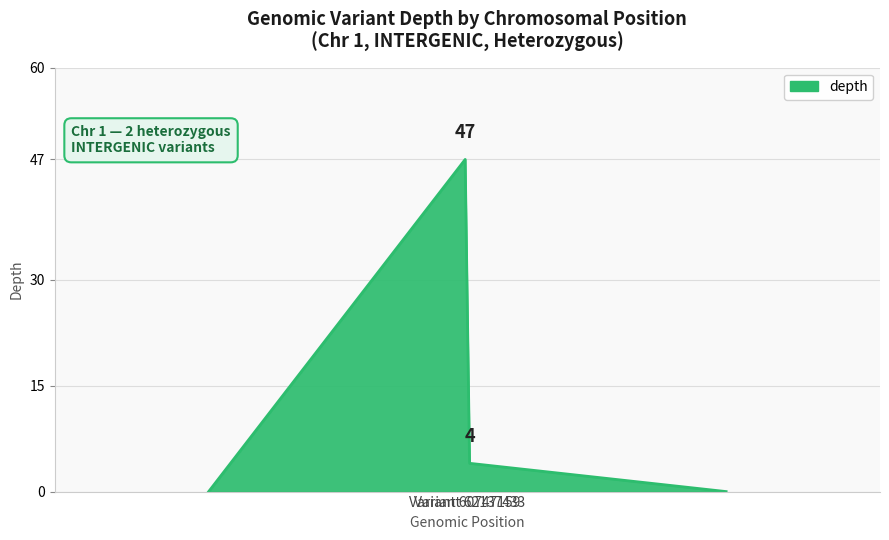

What is the maximum value shown in the chart?

47